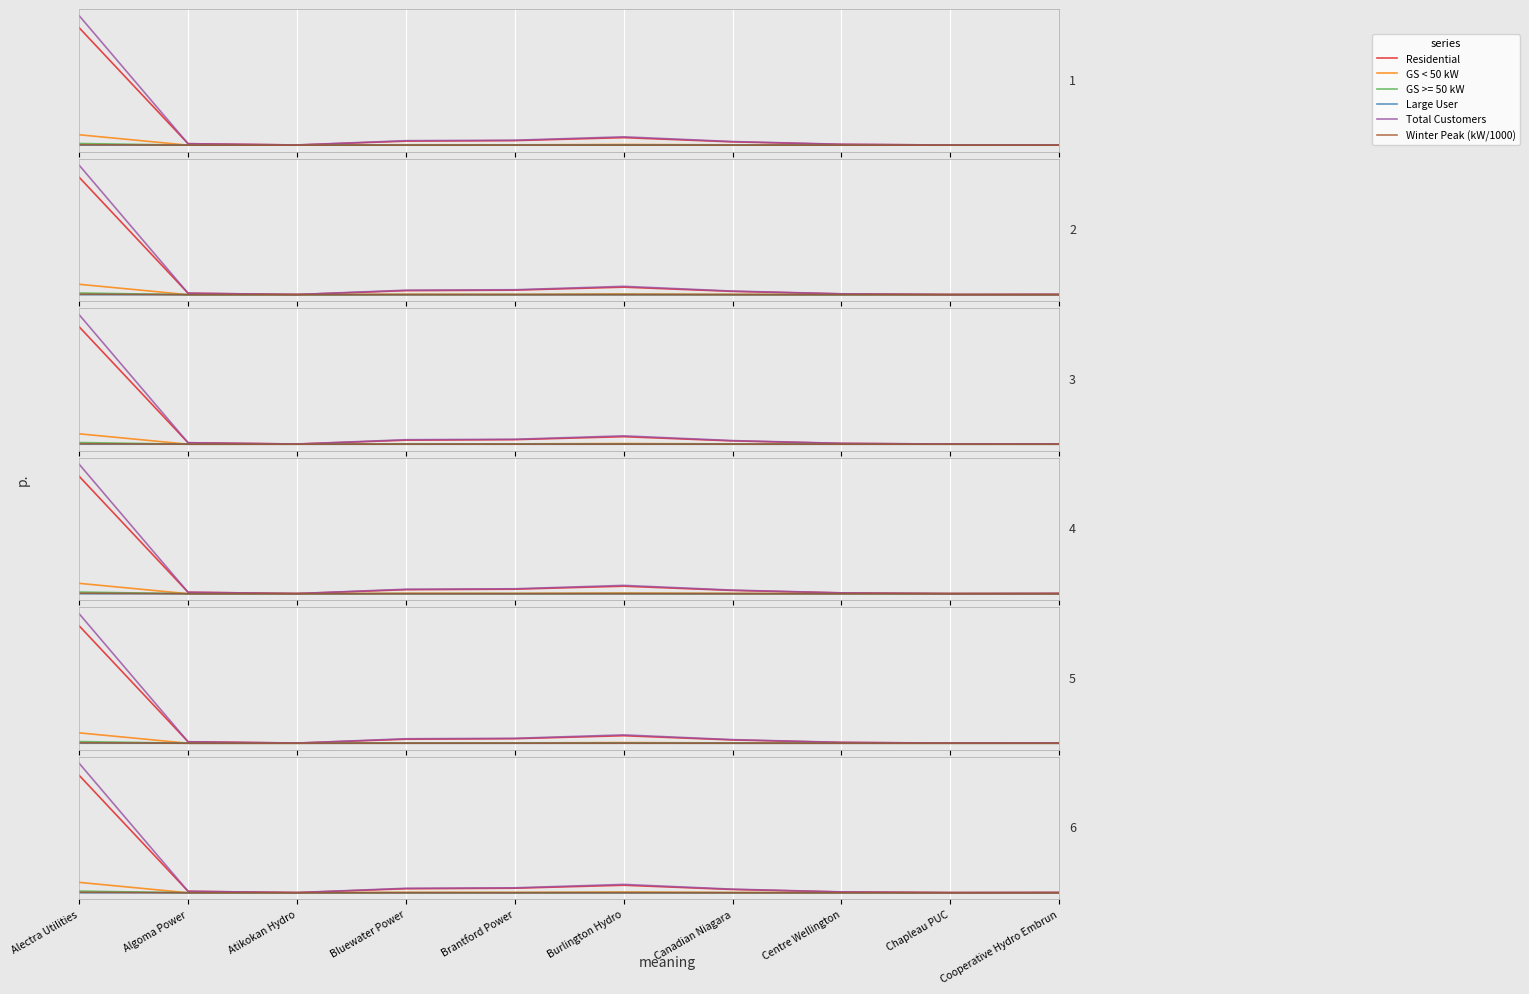

Which label corresponds to the smallest value in the chart?

Algoma Power